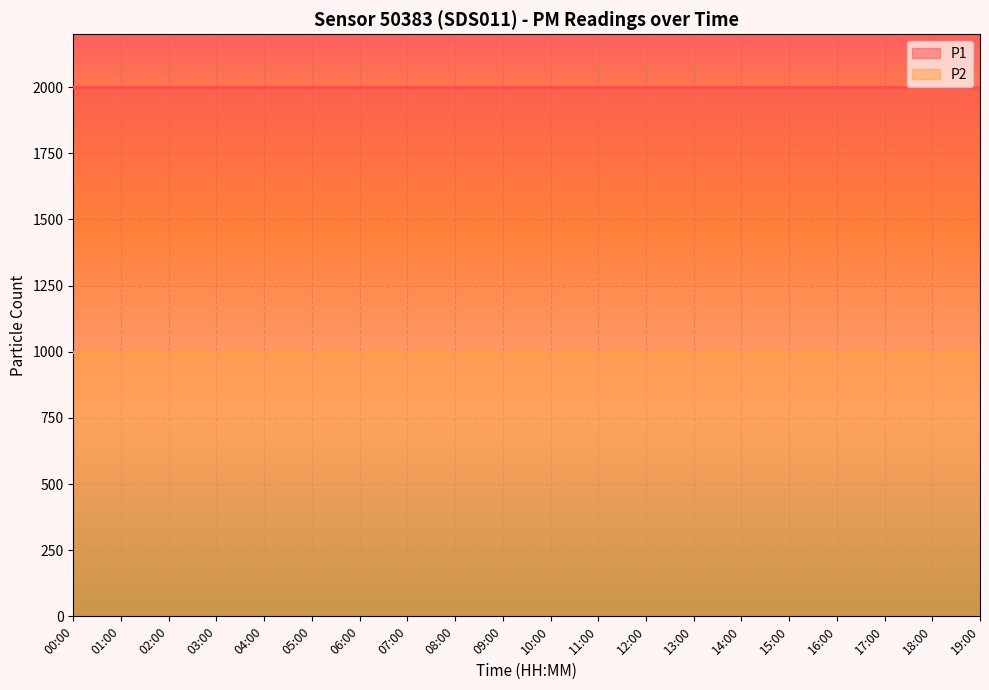

What is the value of the P2 point at the 7th from the left?

999.9